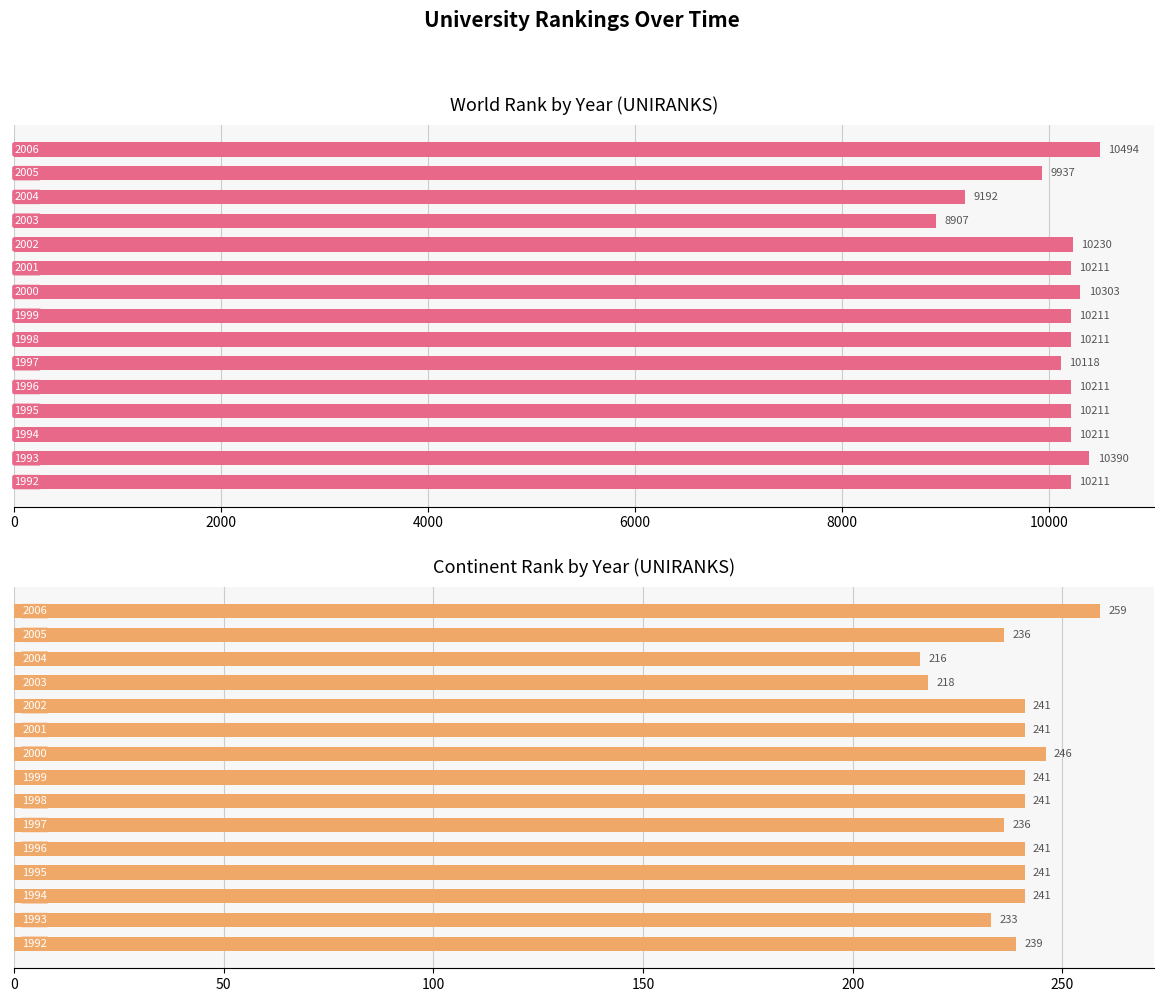

What position from the right is 11?

4